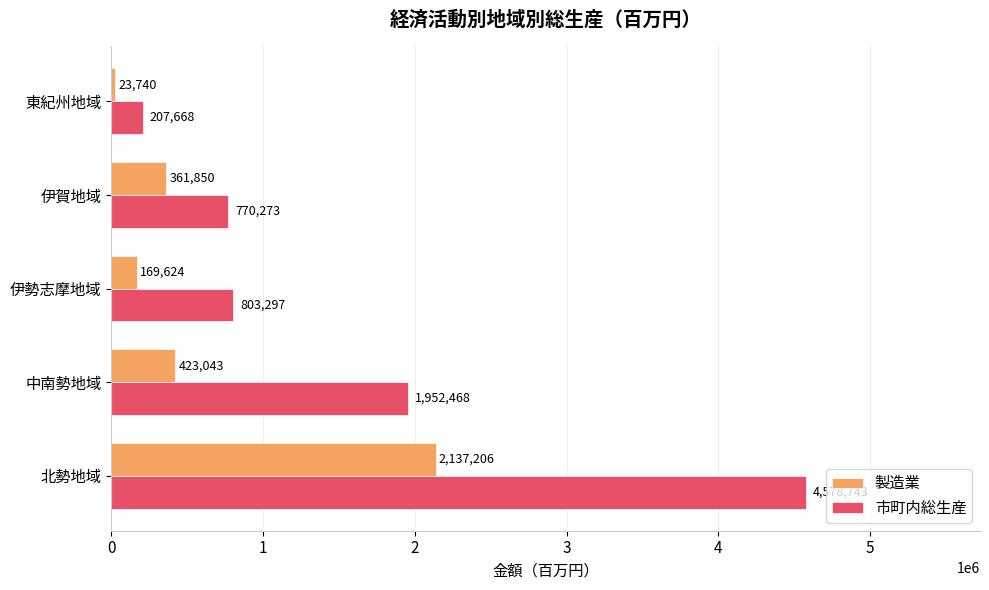

Rank the categories by 製造業 value from highest to lowest.

北勢地域, 中南勢地域, 伊賀地域, 伊勢志摩地域, 東紀州地域